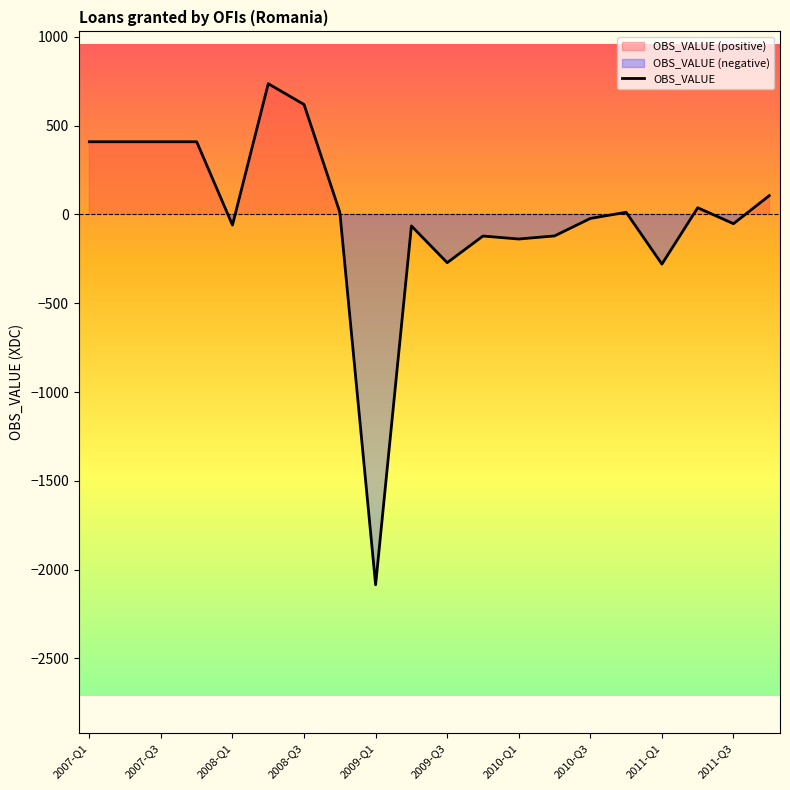

At which label does OBS_VALUE reach its minimum?

2009-Q1